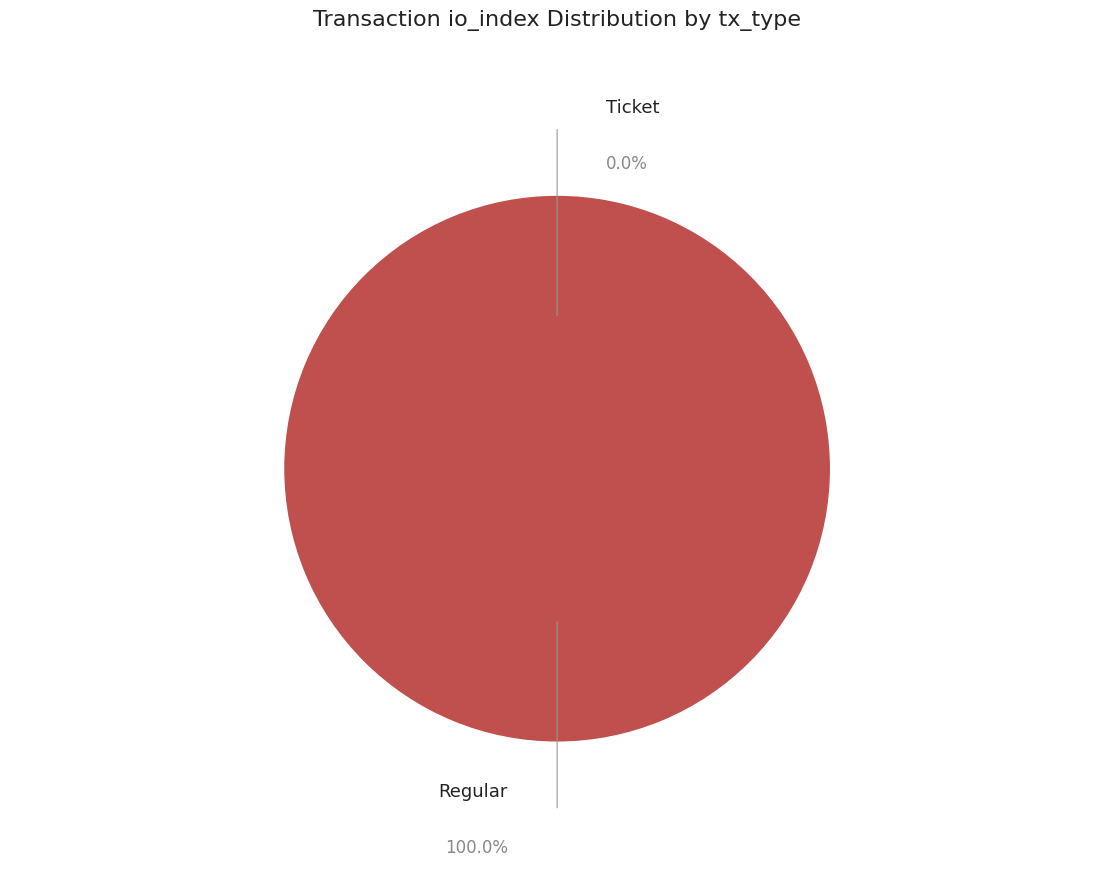

Is the sum of Ticket (io_index=0) and Regular (io_index=37) greater than half?

Yes